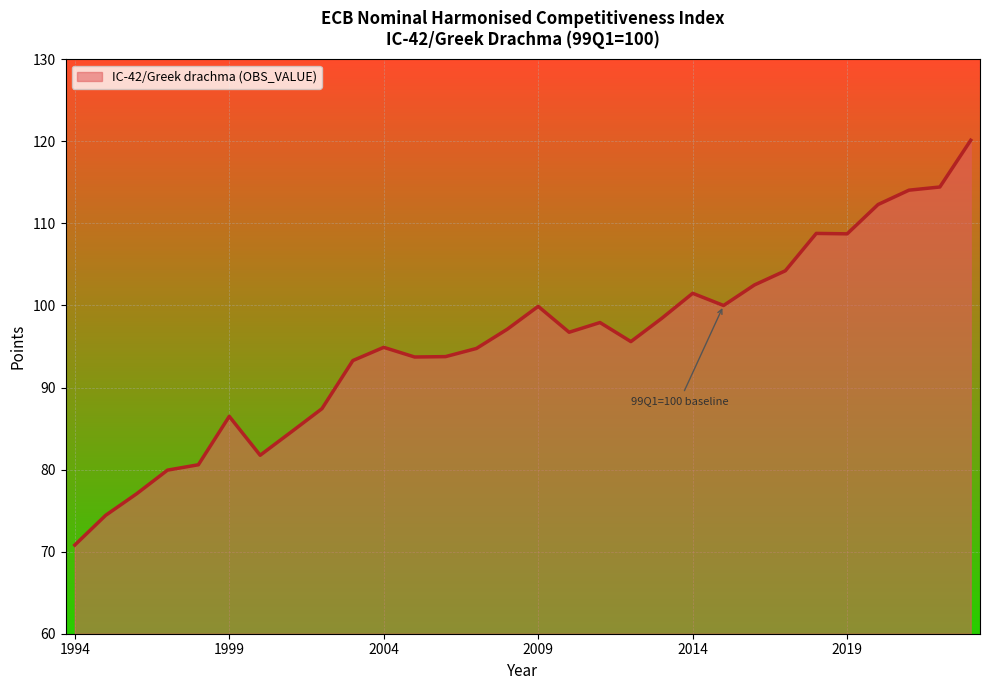

What is the difference between the maximum and minimum values?

49.3